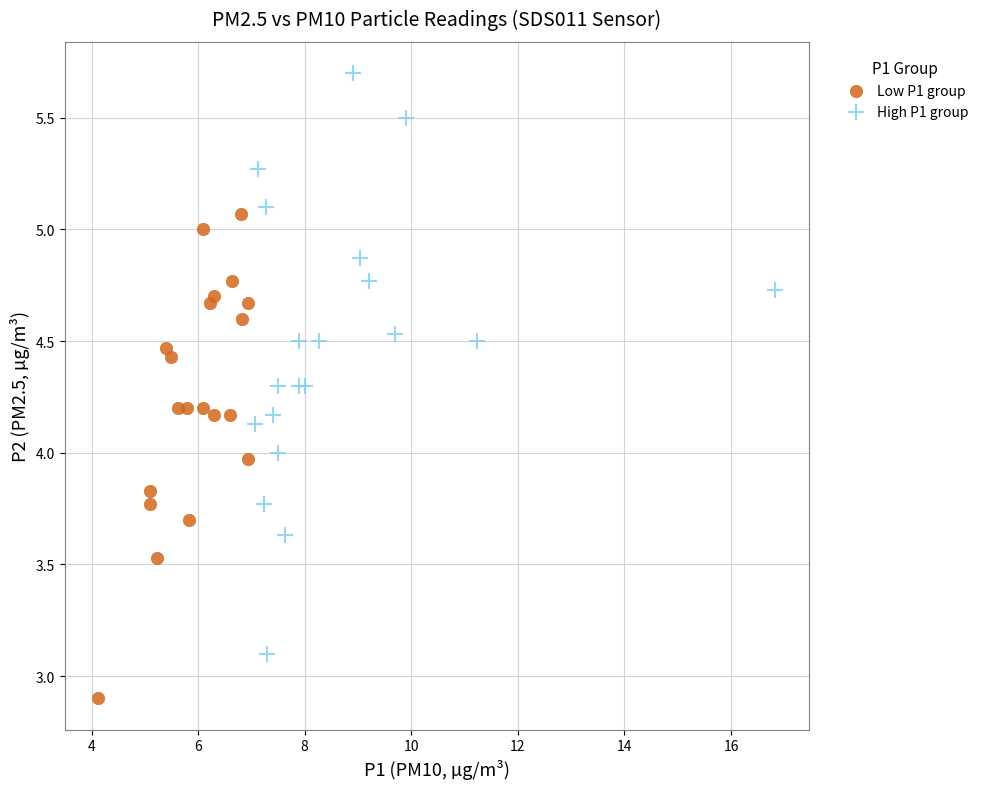

Which series contains the highest Y value?

High P1 group